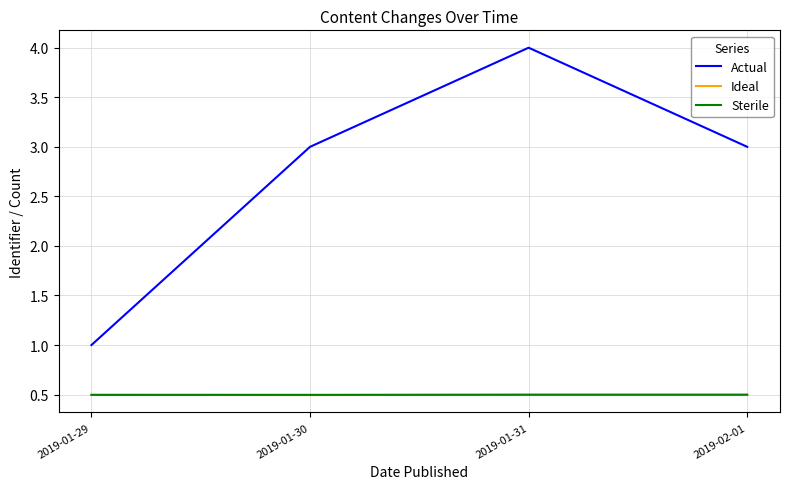

What is the difference between the highest and lowest values at 2019-01-30?

2.5